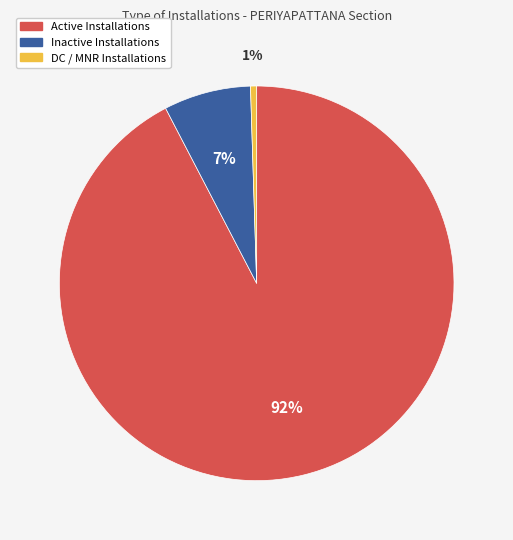

Do DC / MNR Installations and Active Installations together represent more than half of the pie?

Yes